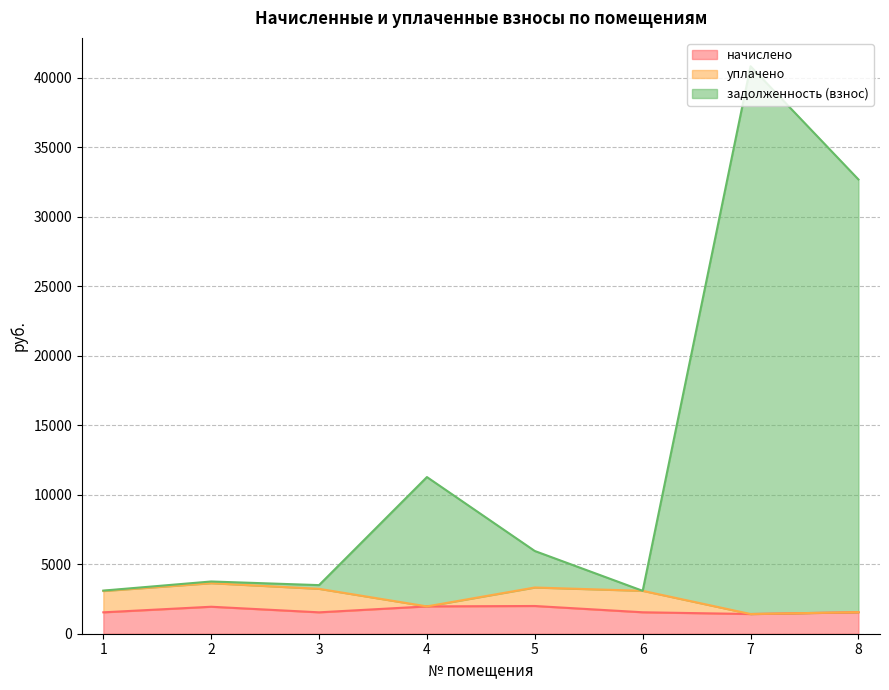

Does the chart have visible grid lines?

Yes